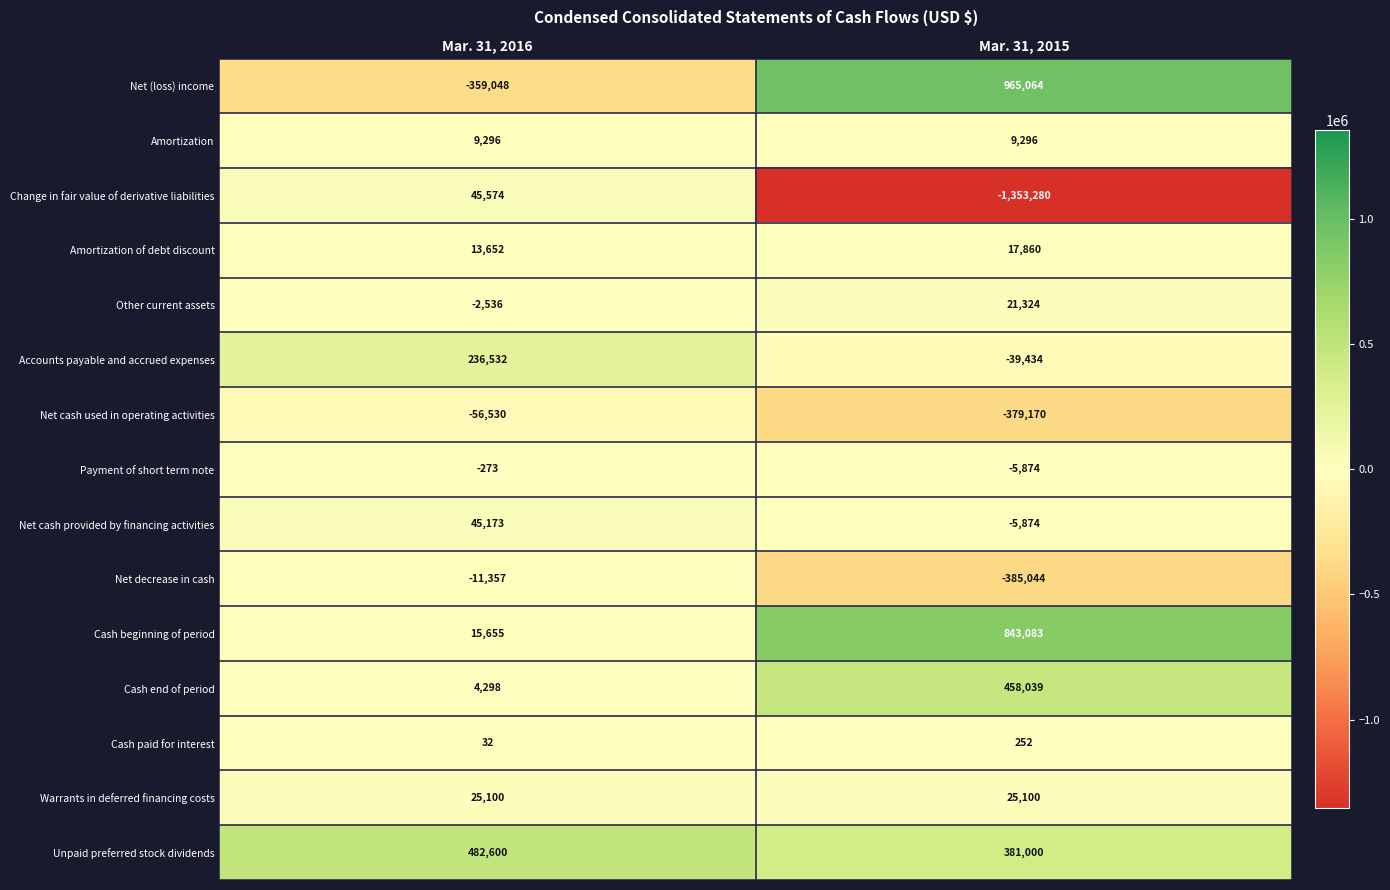

The Cash beginning of period series shows 15655 at Mar. 31, 2016. True or false?

True